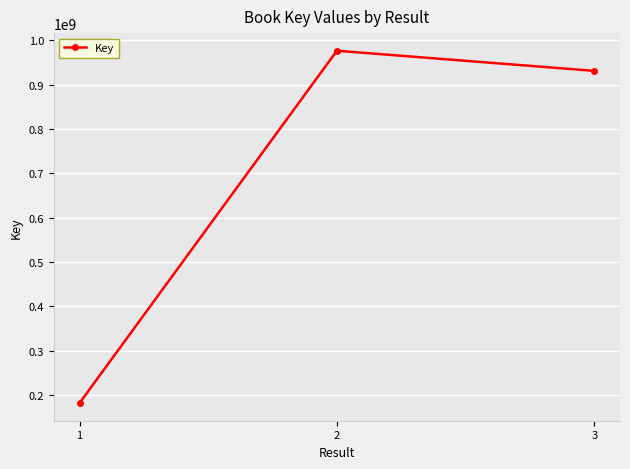

What is the value of the 1st point from the left?

181757246